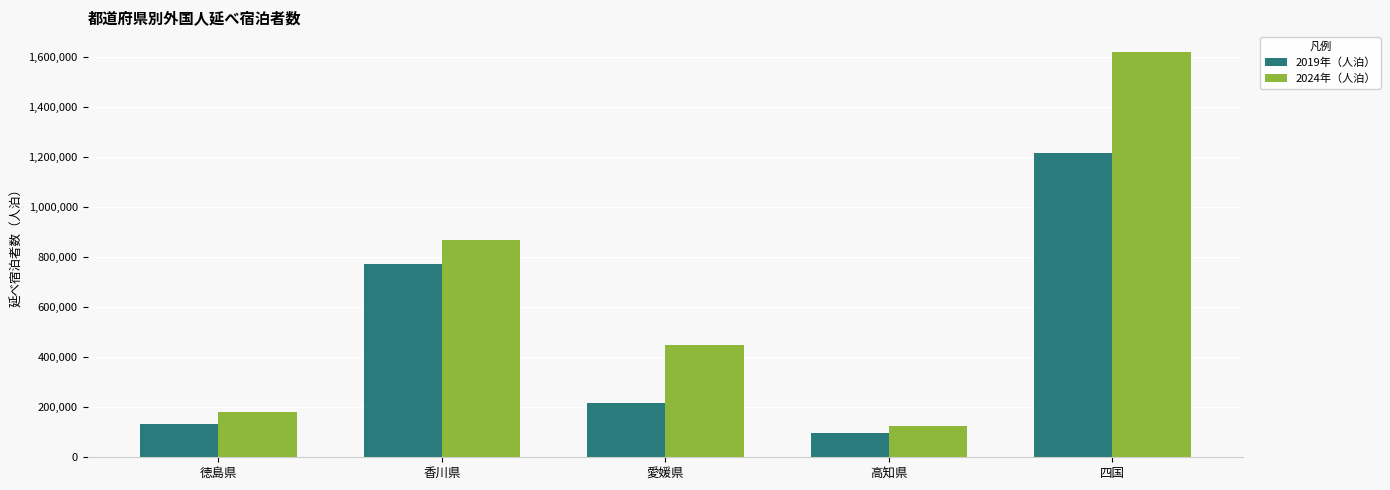

List the series in order of their peak value, lowest first.

2019年（人泊）, 2024年（人泊）